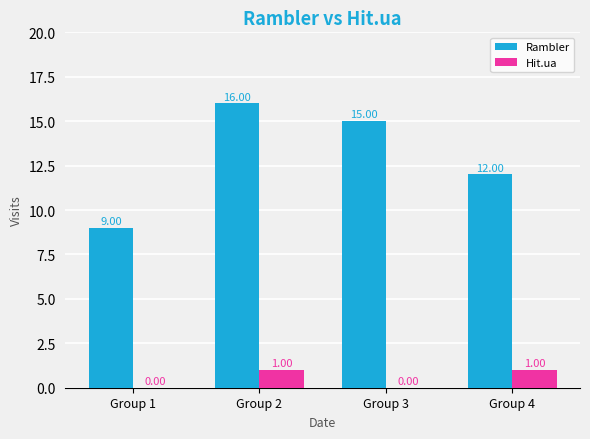

Which series changed the most between Group 1 and Group 2?

Rambler